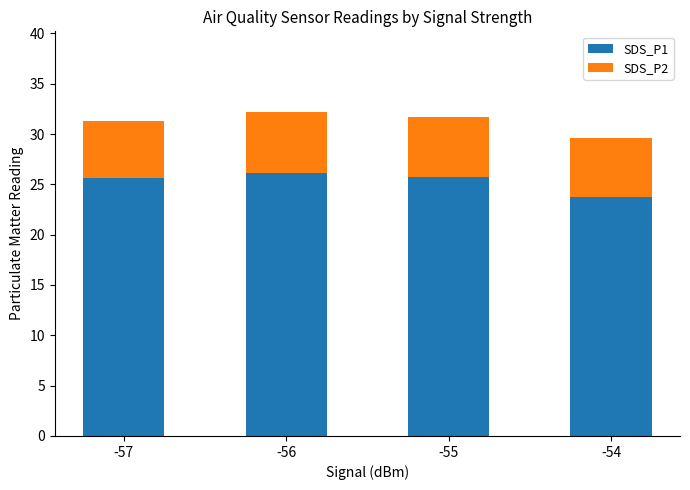

Where does the SDS_P1 series first go above 25?

-57